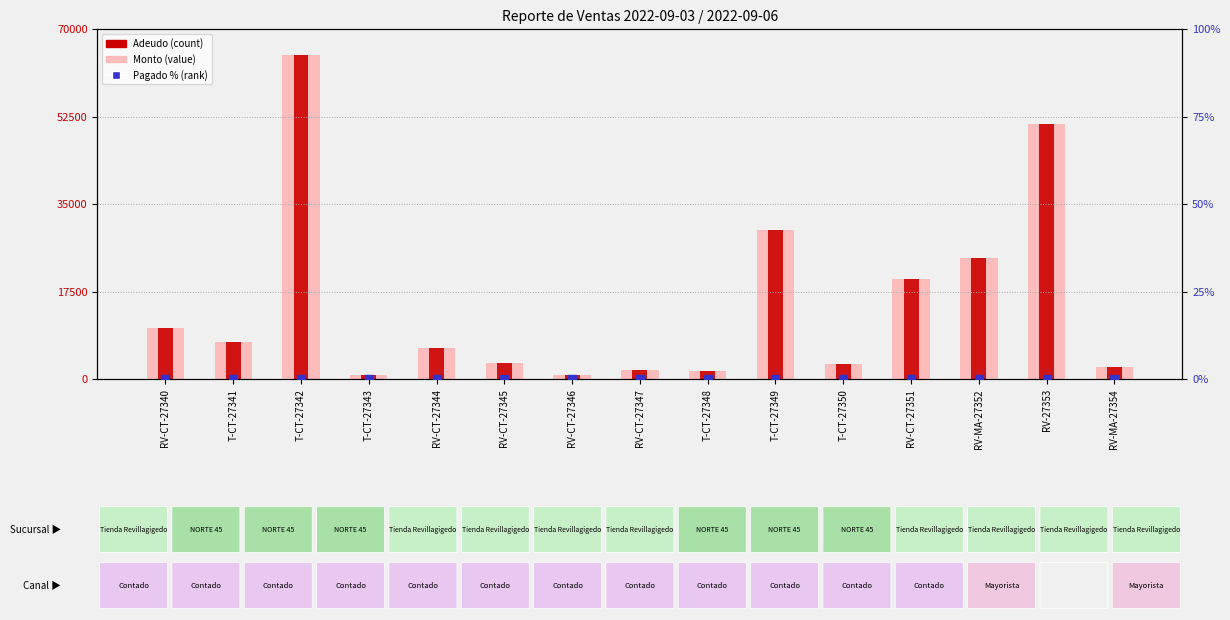

Is the value of Monto (value) at T-CT-27341 greater than the value of Pagado % (rank) at T-CT-27350?

Yes